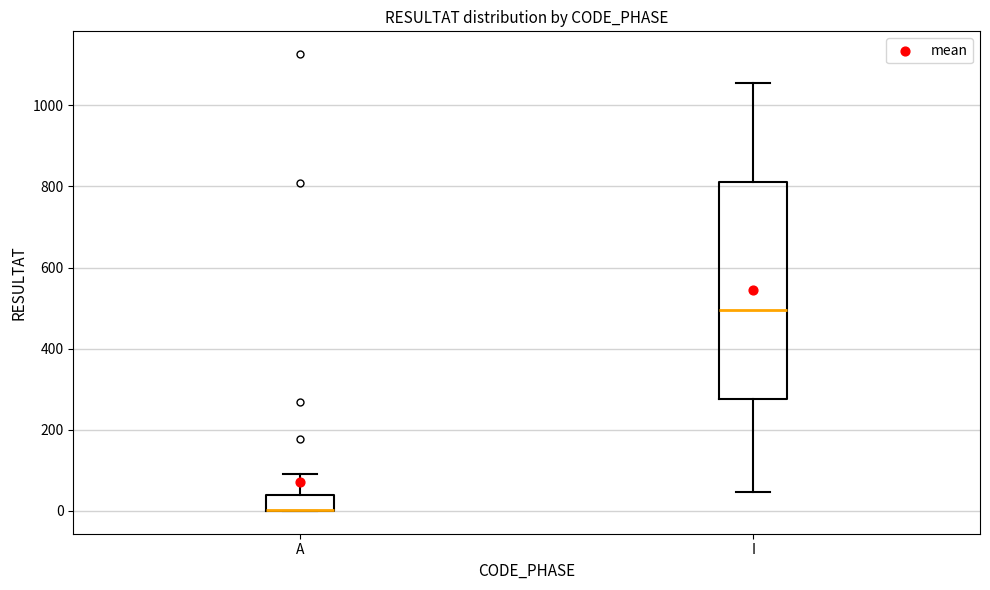

Comparing the boxes themselves (not the whiskers), which one is the tallest?

I